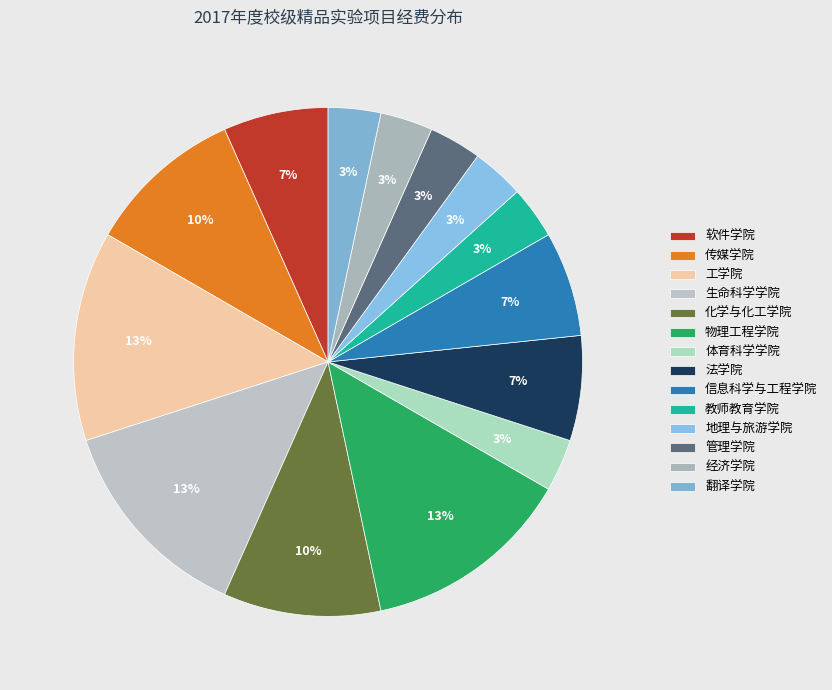

Rank the categories by value from highest to lowest.

工学院, 生命科学学院, 物理工程学院, 传媒学院, 化学与化工学院, 软件学院, 法学院, 信息科学与工程学院, 体育科学学院, 教师教育学院, 地理与旅游学院, 管理学院, 经济学院, 翻译学院